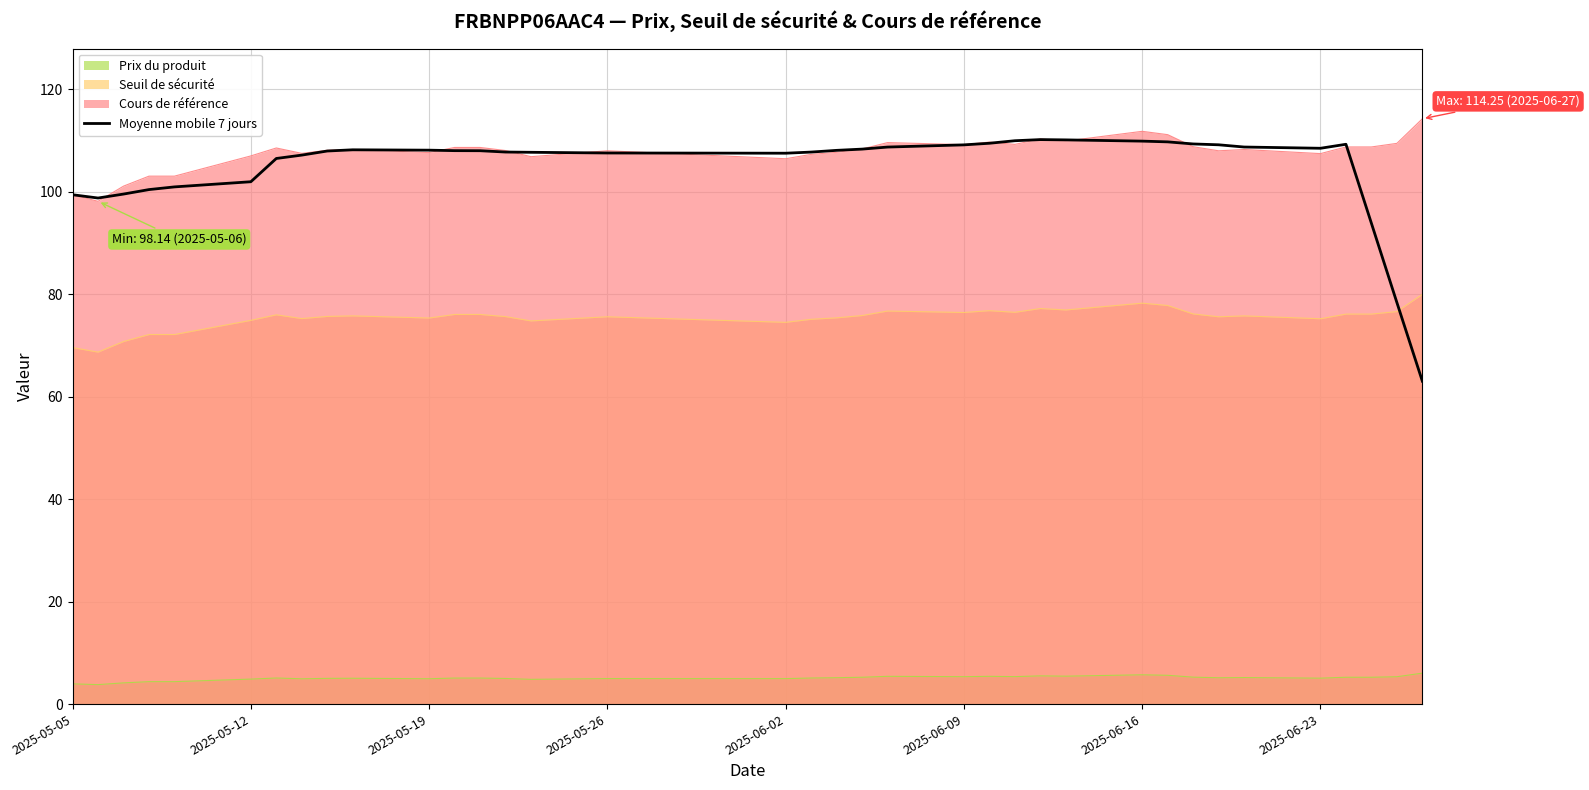

How many distinct data groups are displayed?

4